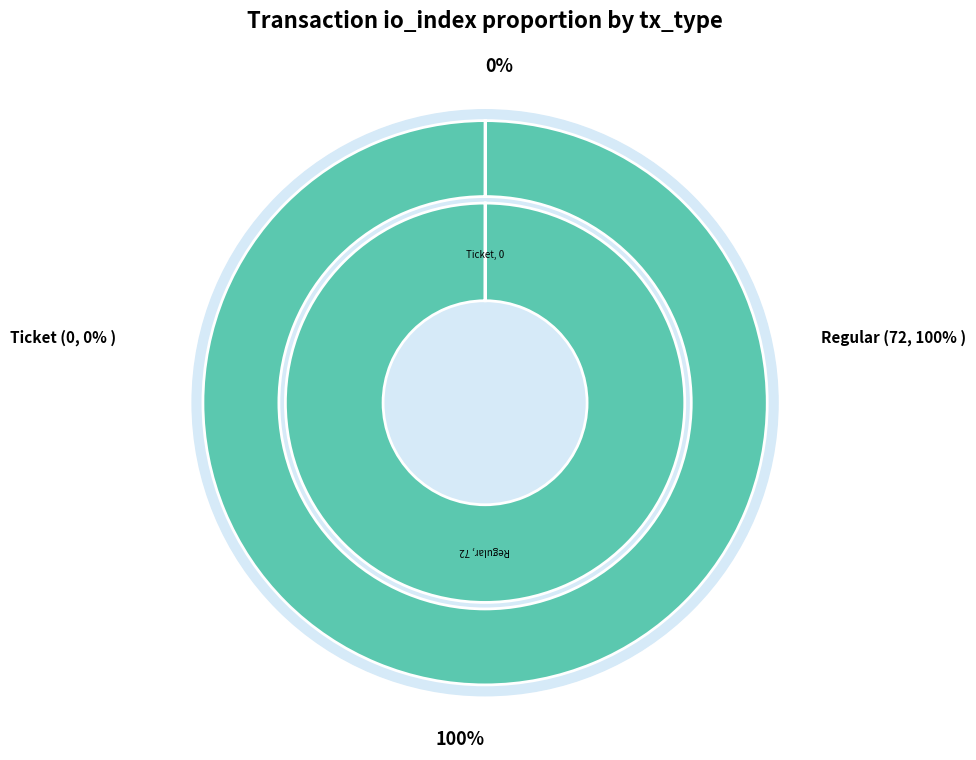

True or false: Ticket accounts for 0% of the total.

True